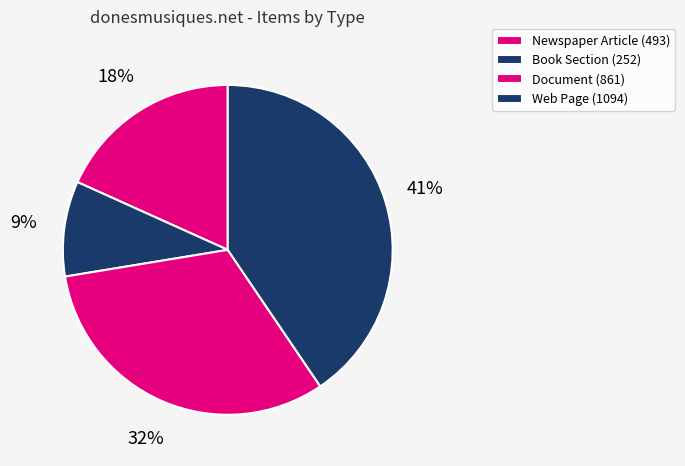

Count the number of slices in the pie.

4